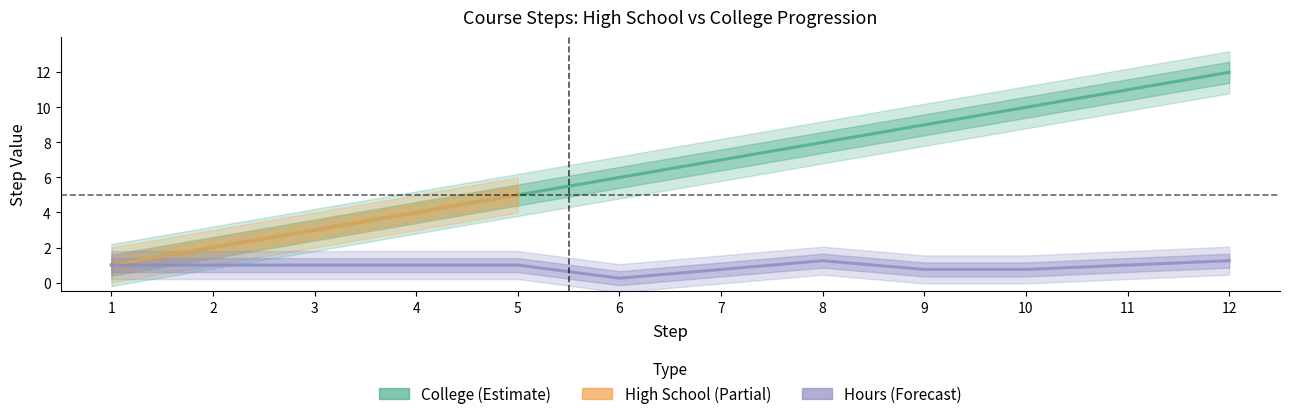

The value at 11 is 0.6. True or false?

False